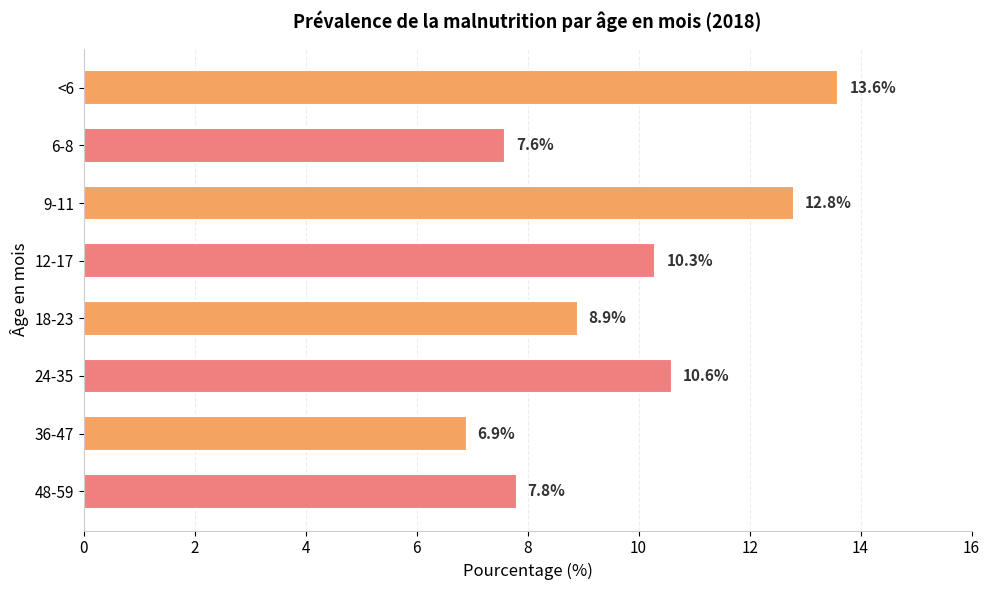

Rank the categories by value from highest to lowest.

<6, 9-11, 24-35, 12-17, 18-23, 48-59, 6-8, 36-47